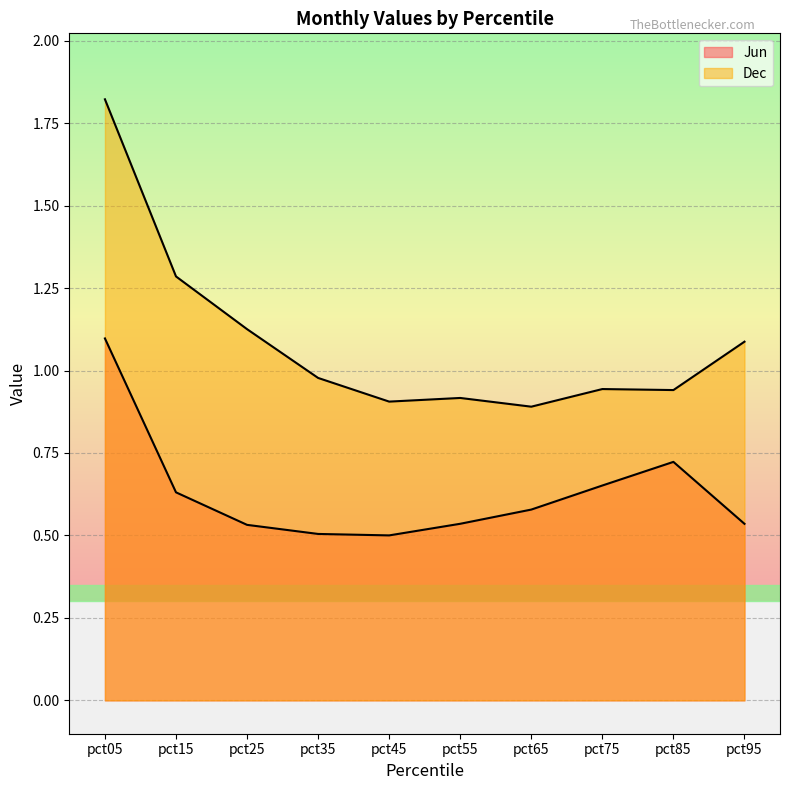

At how many categories does at least one series exceed 0?

10